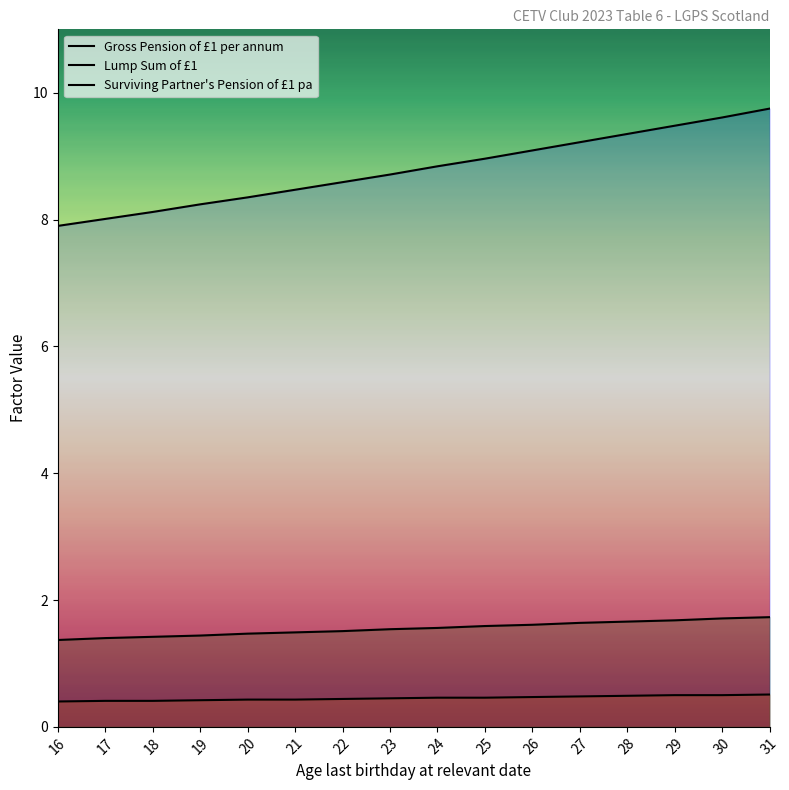

True or false: Lump Sum of £1 and Gross Pension of £1 per annum intersect in this chart.

False